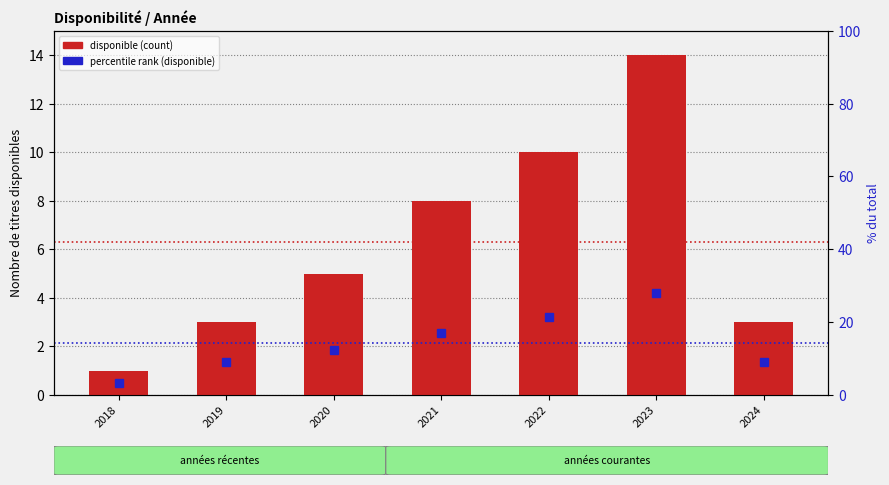

The value of percentile rank (disponible) at 2019 is 12.3. True or false?

False